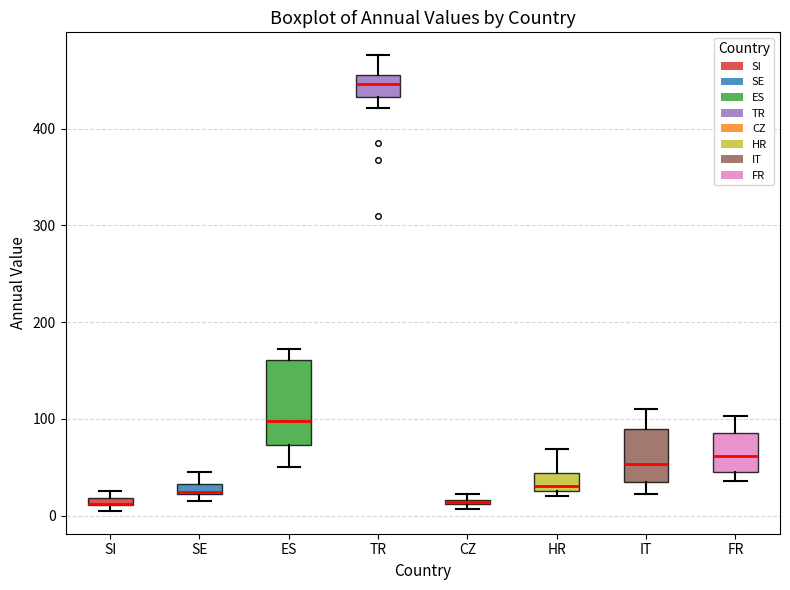

Where is the upper edge of the box for IT on the y-axis? The values are not printed on the chart, so give them approximately, as read against the axis.

90